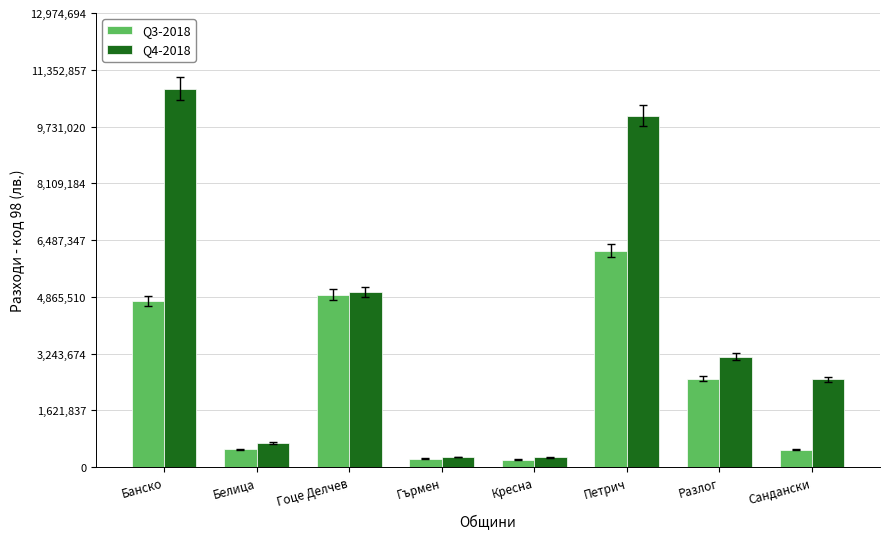

What is the spread (max minus min) of values at Банско?

6051224